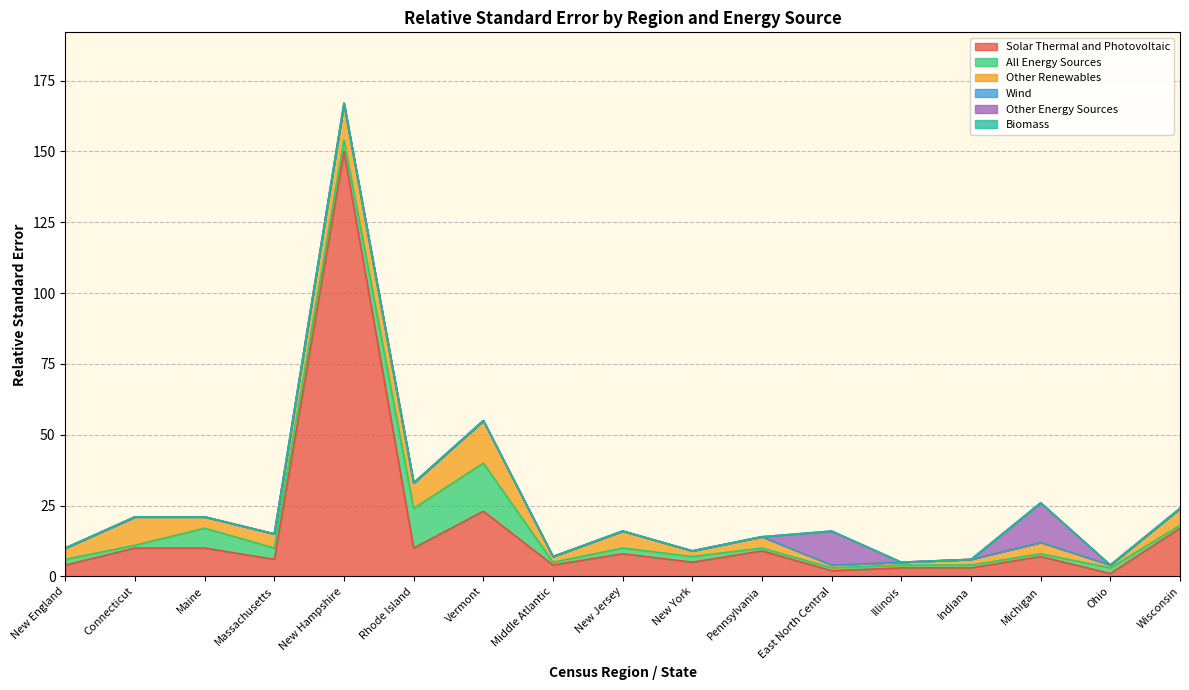

How many lines are shown in the chart?

6